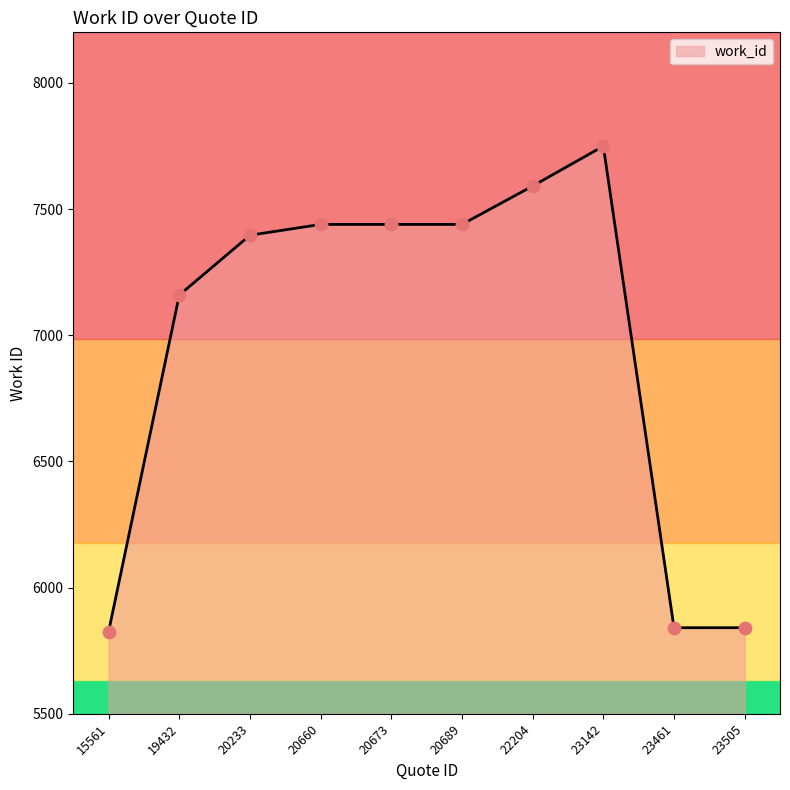

Between 23142 and 23505, which is larger?

23142